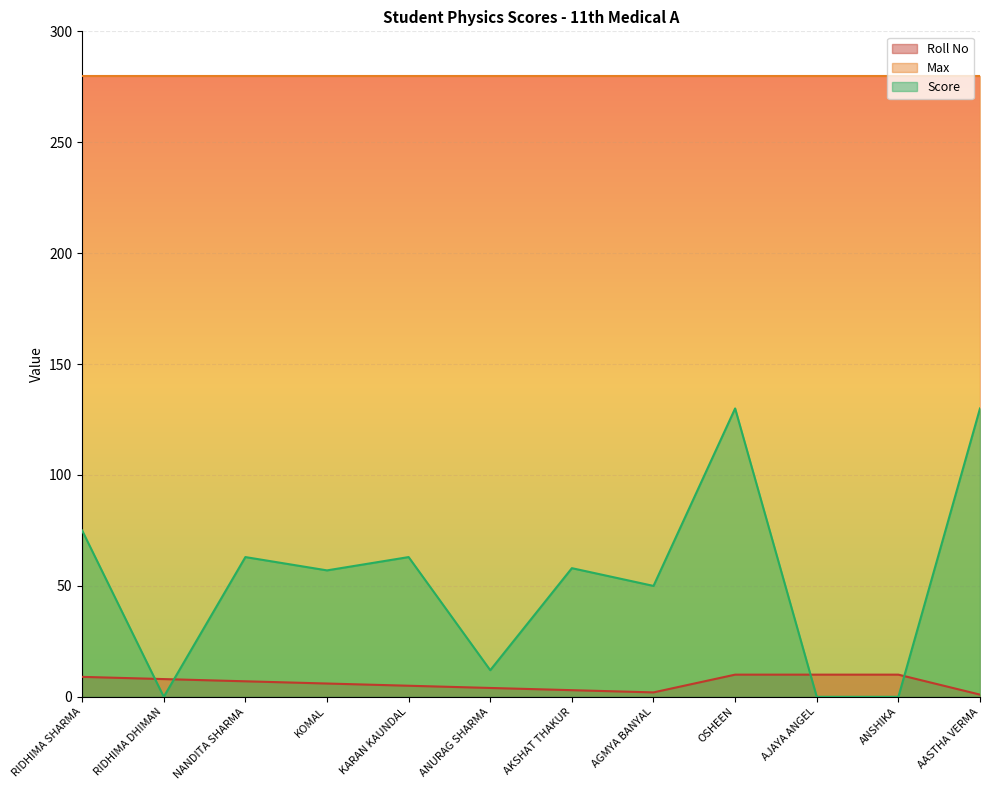

Between RIDHIMA DHIMAN and AGMYA BANYAL, which is larger?

RIDHIMA DHIMAN